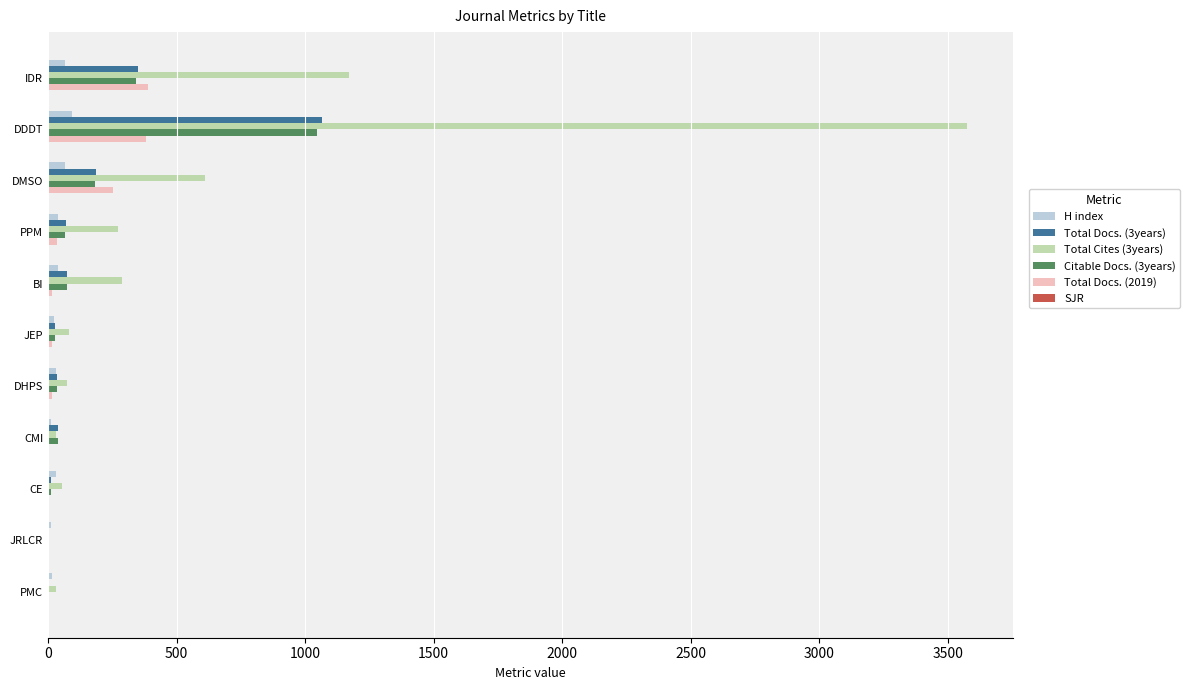

What is the sum of all H index values?

423